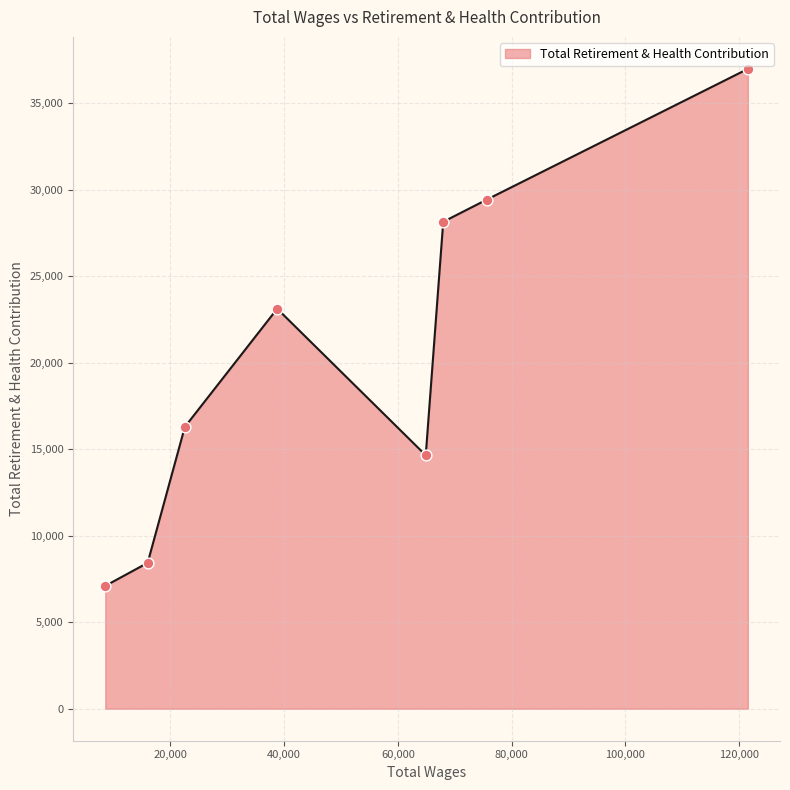

What is the sum of all values?

164140